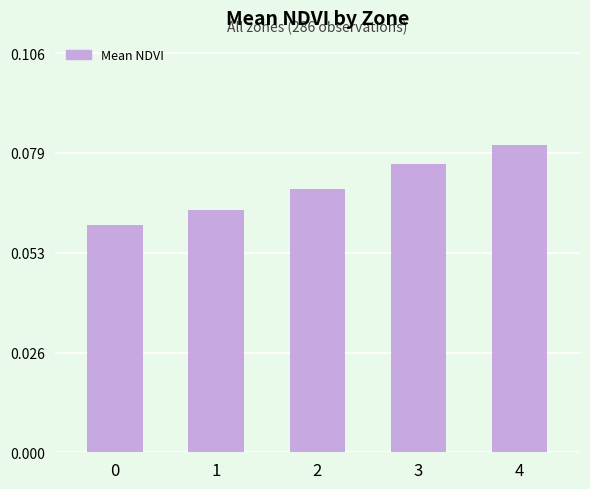

How many values are between 0 and 1?

5